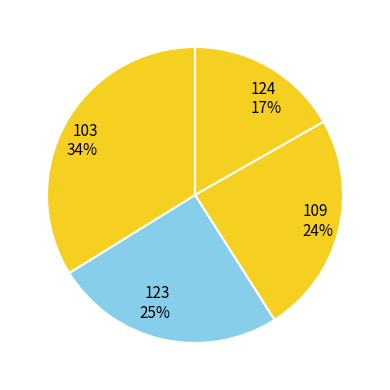

Rank the categories by value from lowest to highest.

124, 109, 123, 103